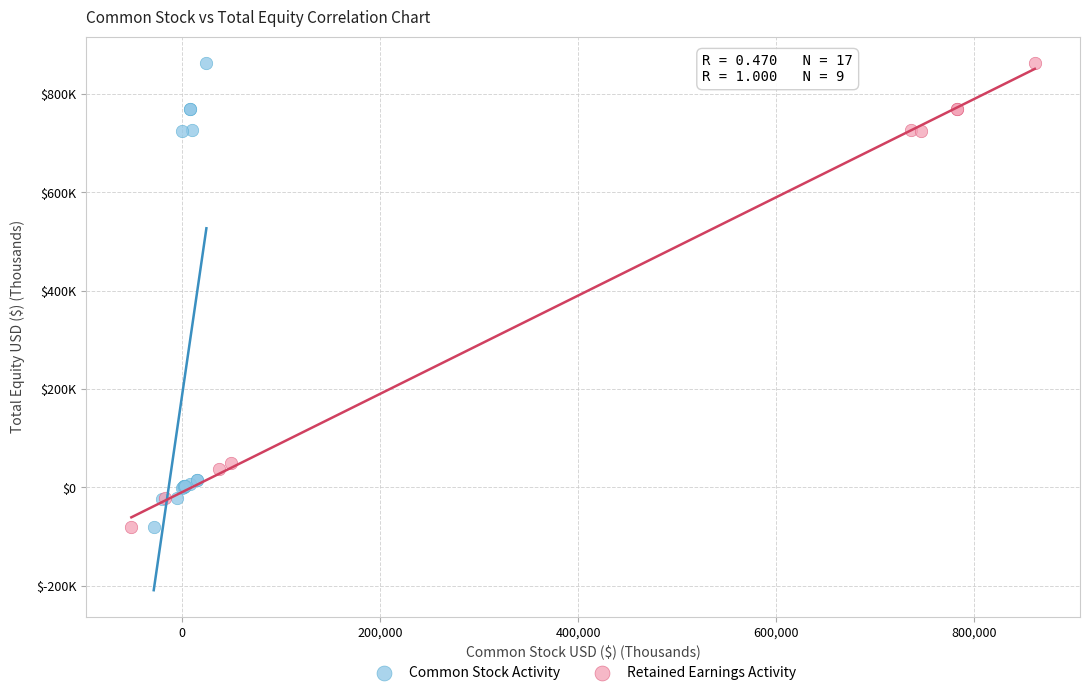

What are all the series names shown in the legend?

Common Stock Activity, Retained Earnings Activity